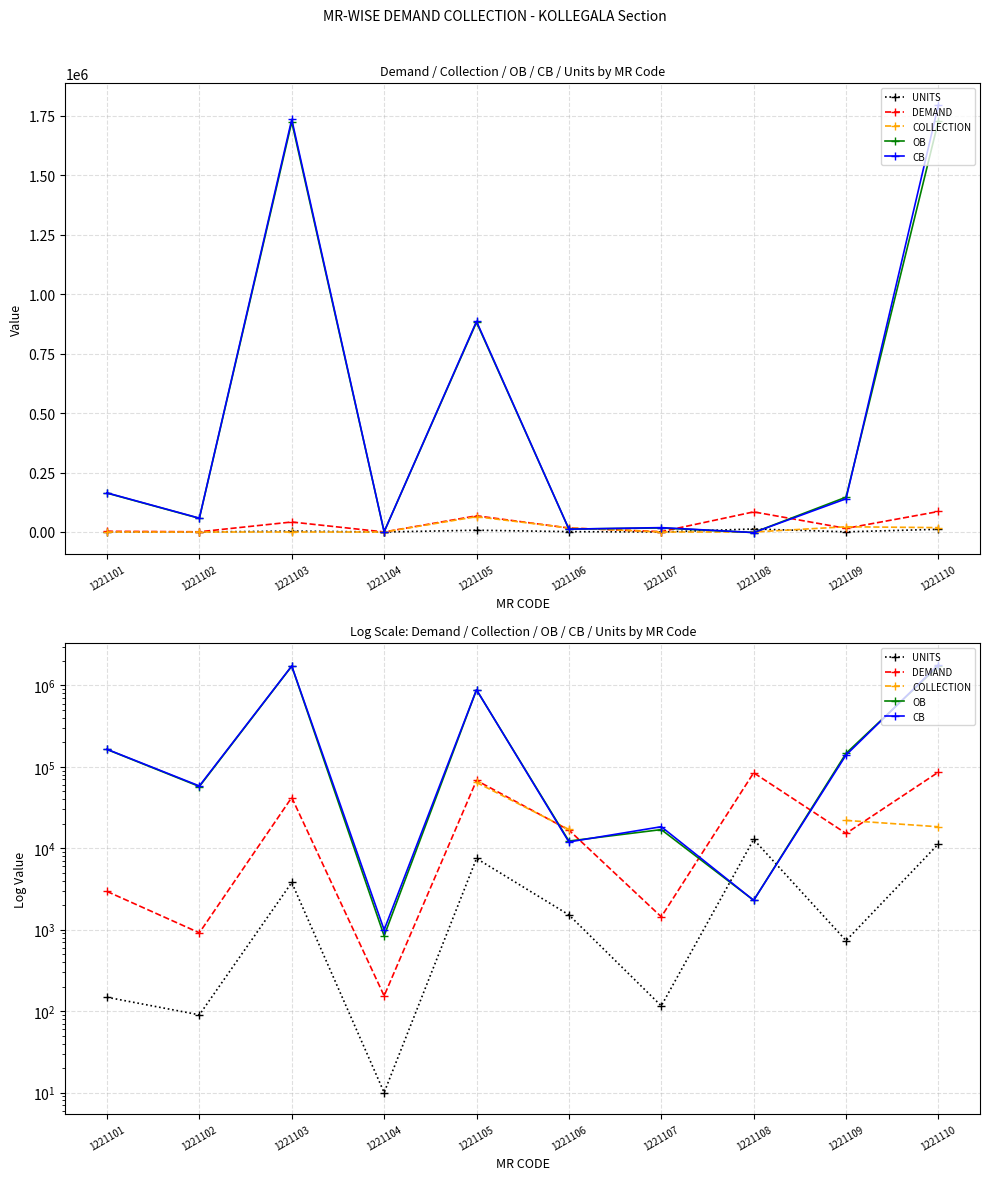

Does the chart have visible grid lines?

Yes